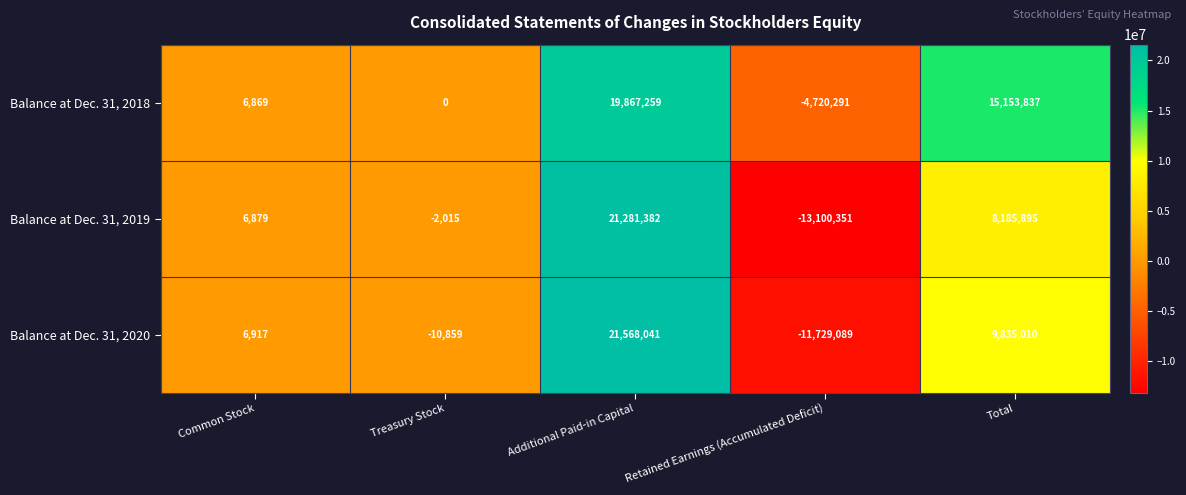

What is the sum of all Balance at Dec. 31, 2020 values?

19670020